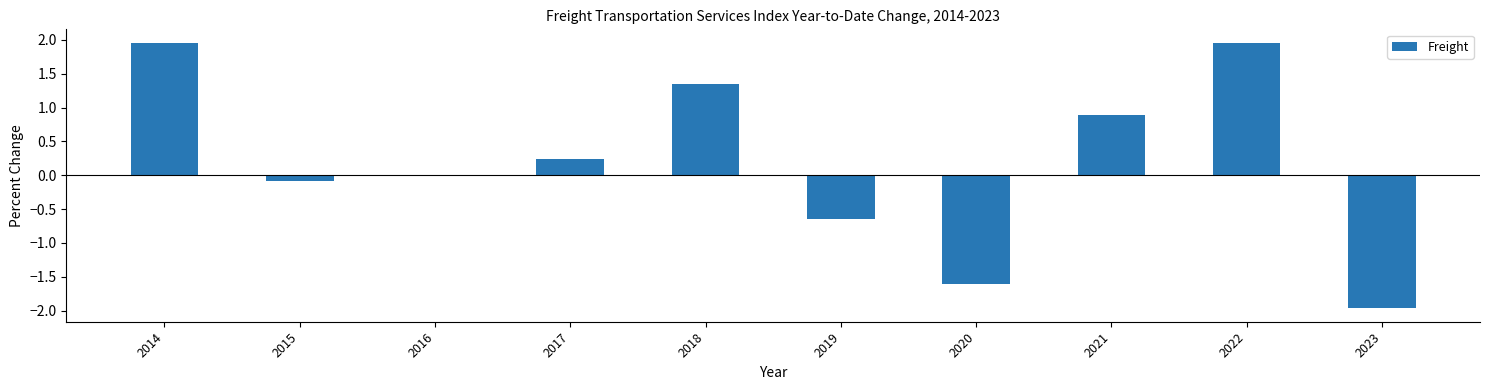

Is it true that the value at 2016 is -2.0?

False